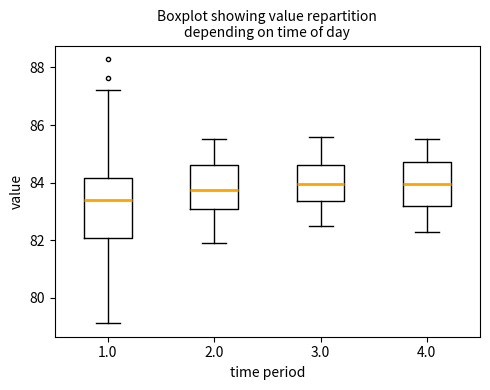

Where does the median line of the box at x = 4.0 sit on the y-axis? The values are not printed on the chart, so give them approximately, as read against the axis.

84.0